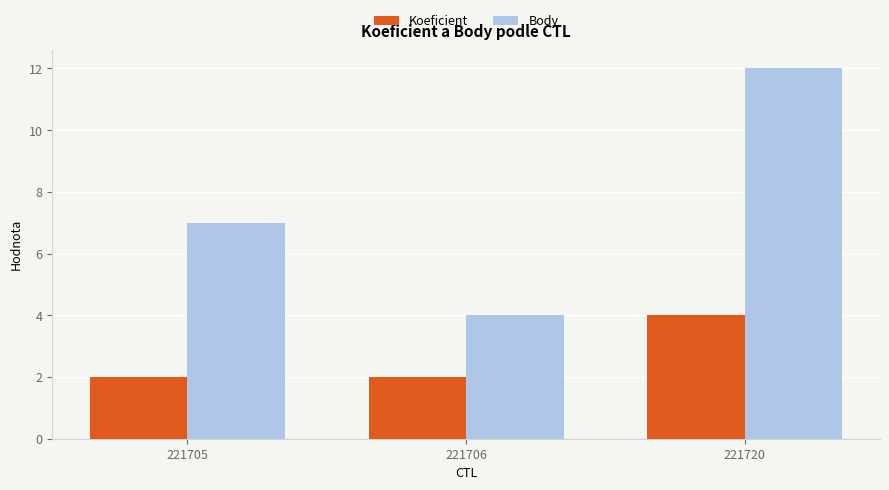

Count the number of data series in this chart.

2